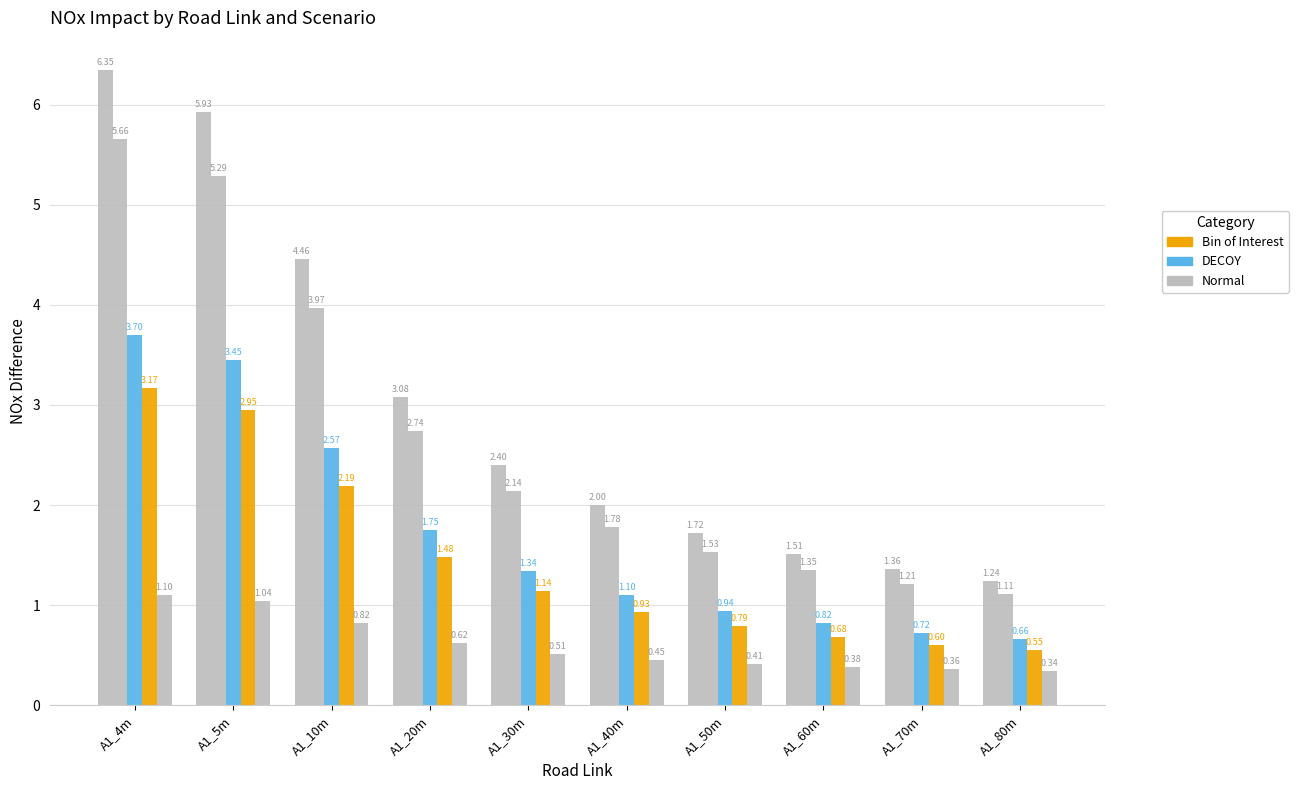

Count the number of categories in the chart.

10